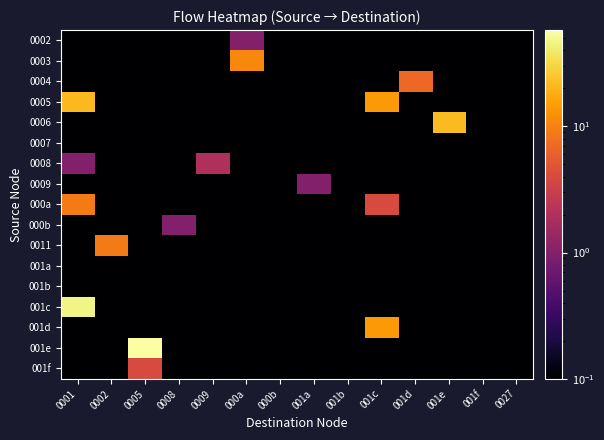

Reading right to left, list all the values displayed in this chart.

0002: 0027=0.1	001f=0.1	001e=0.1	001d=0.1	001c=0.1	001b=0.1	001a=0.1	000b=0.1	000a=1.0	0009=0.1	0008=0.1	0005=0.1	0002=0.1	0001=0.1
0003: 0027=0.1	001f=0.1	001e=0.1	001d=0.1	001c=0.1	001b=0.1	001a=0.1	000b=0.1	000a=11.0	0009=0.1	0008=0.1	0005=0.1	0002=0.1	0001=0.1
0004: 0027=0.1	001f=0.1	001e=0.1	001d=7.0	001c=0.1	001b=0.1	001a=0.1	000b=0.1	000a=0.1	0009=0.1	0008=0.1	0005=0.1	0002=0.1	0001=0.1
0005: 0027=0.1	001f=0.1	001e=0.1	001d=0.1	001c=14.0	001b=0.1	001a=0.1	000b=0.1	000a=0.1	0009=0.1	0008=0.1	0005=0.1	0002=0.1	0001=21.0
0006: 0027=0.1	001f=0.1	001e=22.0	001d=0.1	001c=0.1	001b=0.1	001a=0.1	000b=0.1	000a=0.1	0009=0.1	0008=0.1	0005=0.1	0002=0.1	0001=0.1
0007: 0027=0.1	001f=0.1	001e=0.1	001d=0.1	001c=0.1	001b=0.1	001a=0.1	000b=0.1	000a=0.1	0009=0.1	0008=0.1	0005=0.1	0002=0.1	0001=0.1
0008: 0027=0.1	001f=0.1	001e=0.1	001d=0.1	001c=0.1	001b=0.1	001a=0.1	000b=0.1	000a=0.1	0009=2.0	0008=0.1	0005=0.1	0002=0.1	0001=1.0
0009: 0027=0.1	001f=0.1	001e=0.1	001d=0.1	001c=0.1	001b=0.1	001a=1.0	000b=0.1	000a=0.1	0009=0.1	0008=0.1	0005=0.1	0002=0.1	0001=0.1
000a: 0027=0.1	001f=0.1	001e=0.1	001d=0.1	001c=4.0	001b=0.1	001a=0.1	000b=0.1	000a=0.1	0009=0.1	0008=0.1	0005=0.1	0002=0.1	0001=9.0
000b: 0027=0.1	001f=0.1	001e=0.1	001d=0.1	001c=0.1	001b=0.1	001a=0.1	000b=0.1	000a=0.1	0009=0.1	0008=1.0	0005=0.1	0002=0.1	0001=0.1
0011: 0027=0.1	001f=0.1	001e=0.1	001d=0.1	001c=0.1	001b=0.1	001a=0.1	000b=0.1	000a=0.1	0009=0.1	0008=0.1	0005=0.1	0002=9.0	0001=0.1
001a: 0027=0.1	001f=0.1	001e=0.1	001d=0.1	001c=0.1	001b=0.1	001a=0.1	000b=0.1	000a=0.1	0009=0.1	0008=0.1	0005=0.1	0002=0.1	0001=0.1
001b: 0027=0.1	001f=0.1	001e=0.1	001d=0.1	001c=0.1	001b=0.1	001a=0.1	000b=0.1	000a=0.1	0009=0.1	0008=0.1	0005=0.1	0002=0.1	0001=0.1
001c: 0027=0.1	001f=0.1	001e=0.1	001d=0.1	001c=0.1	001b=0.1	001a=0.1	000b=0.1	000a=0.1	0009=0.1	0008=0.1	0005=0.1	0002=0.1	0001=47.0
001d: 0027=0.1	001f=0.1	001e=0.1	001d=0.1	001c=14.0	001b=0.1	001a=0.1	000b=0.1	000a=0.1	0009=0.1	0008=0.1	0005=0.1	0002=0.1	0001=0.1
001e: 0027=0.1	001f=0.1	001e=0.1	001d=0.1	001c=0.1	001b=0.1	001a=0.1	000b=0.1	000a=0.1	0009=0.1	0008=0.1	0005=58.0	0002=0.1	0001=0.1
001f: 0027=0.1	001f=0.1	001e=0.1	001d=0.1	001c=0.1	001b=0.1	001a=0.1	000b=0.1	000a=0.1	0009=0.1	0008=0.1	0005=4.0	0002=0.1	0001=0.1